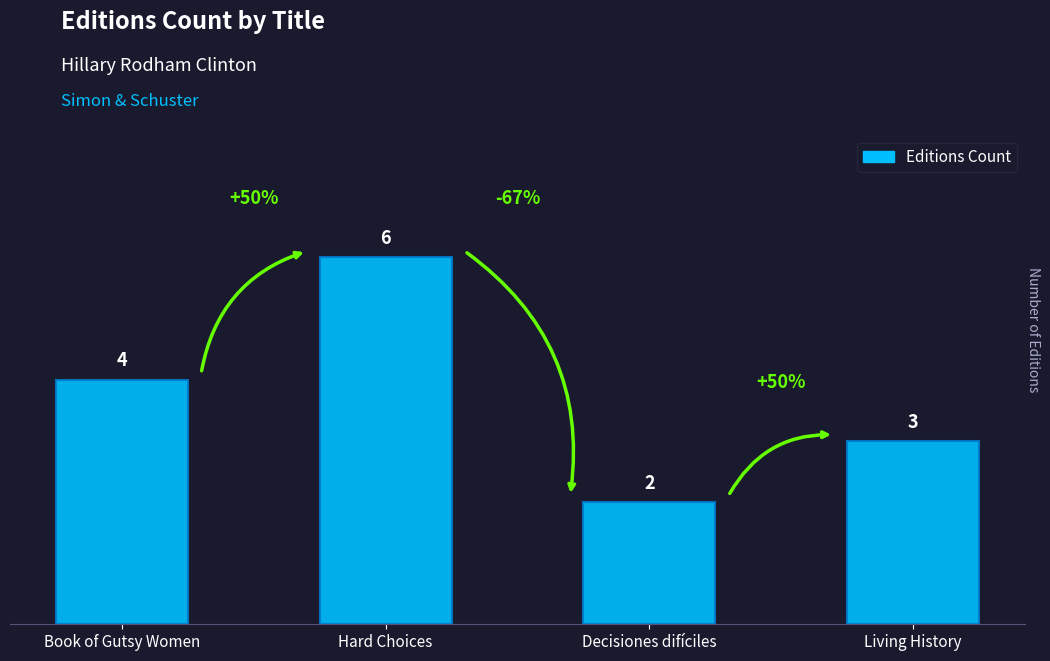

Read the value at Living History.

3